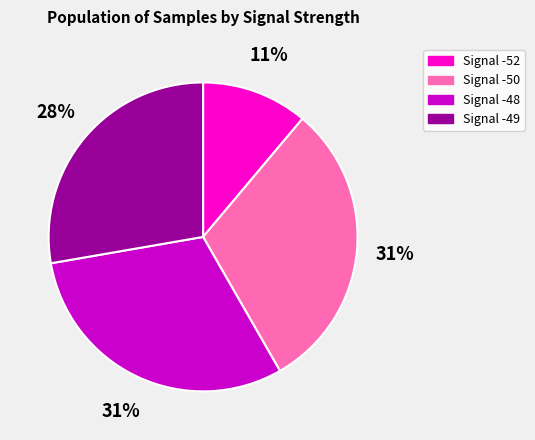

To the nearest percent, what is the combined percentage of Signal -48 and Signal -50?

61%